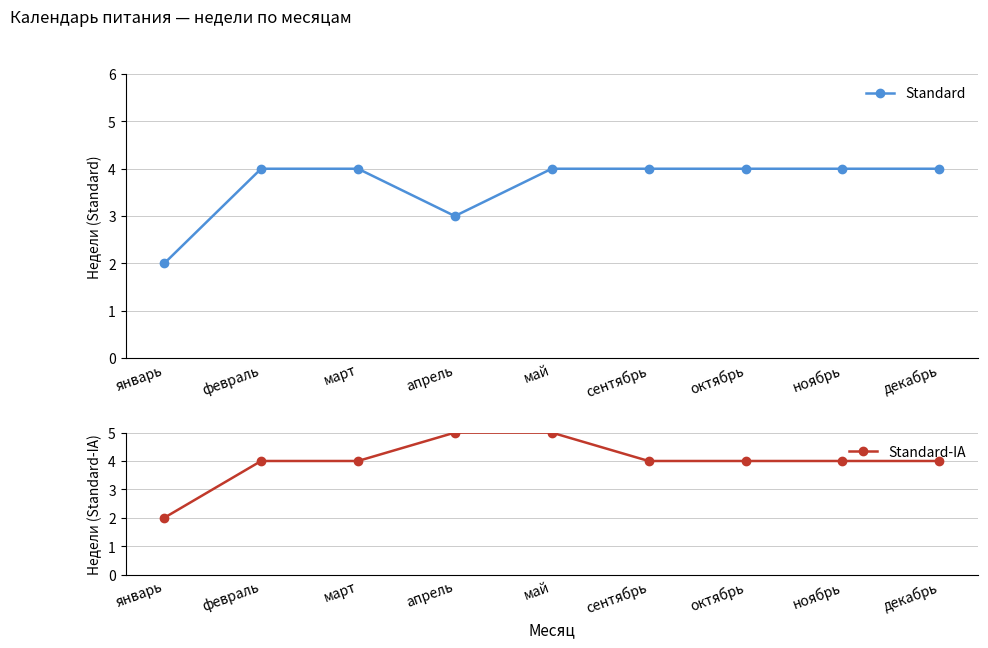

At which category is the sum across all series the highest?

май